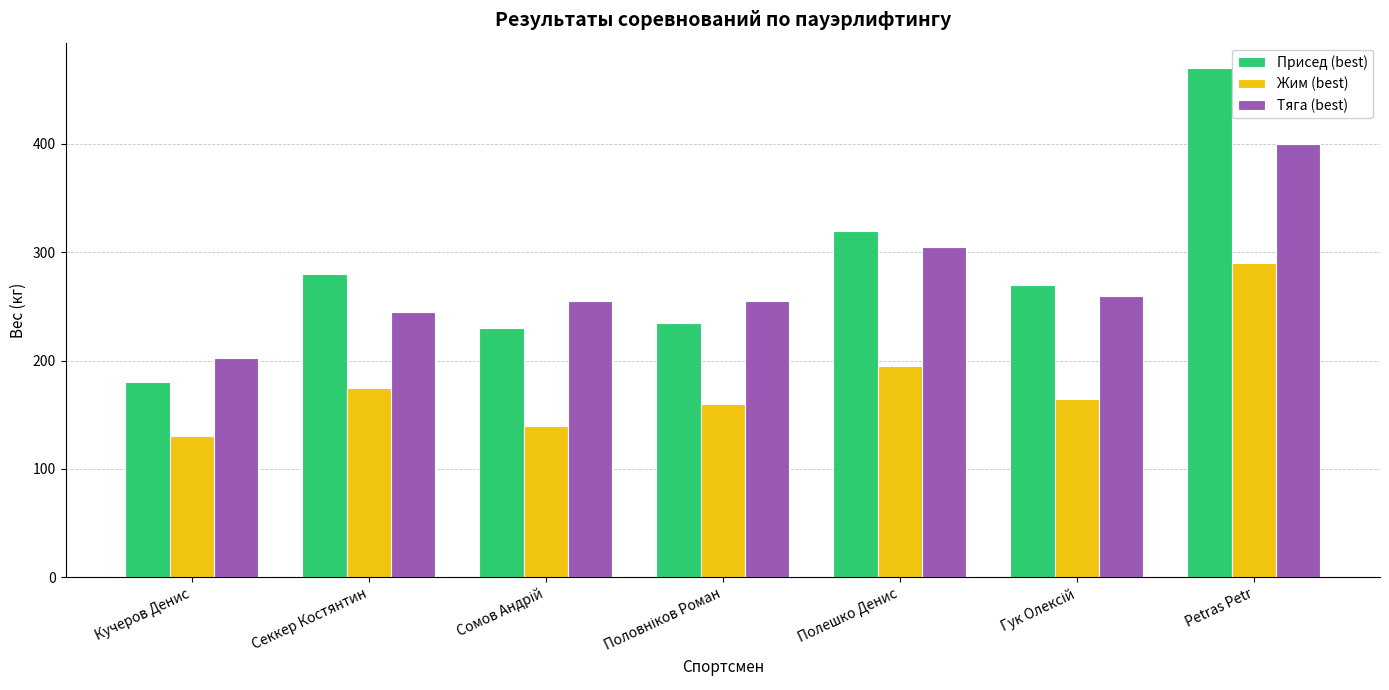

Rank the series by their maximum value, from highest to lowest.

Присед (best), Тяга (best), Жим (best)